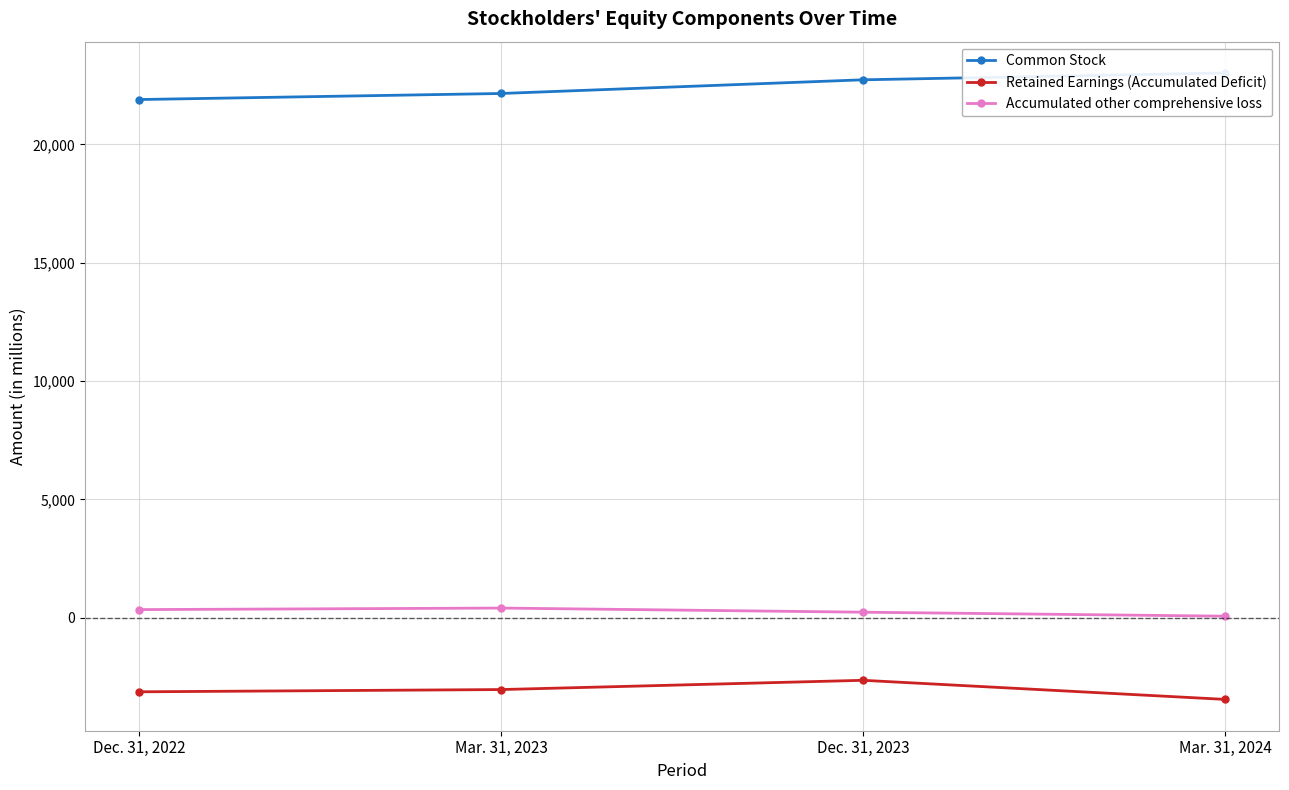

What is the difference between the highest and lowest values at Dec. 31, 2023?

25376